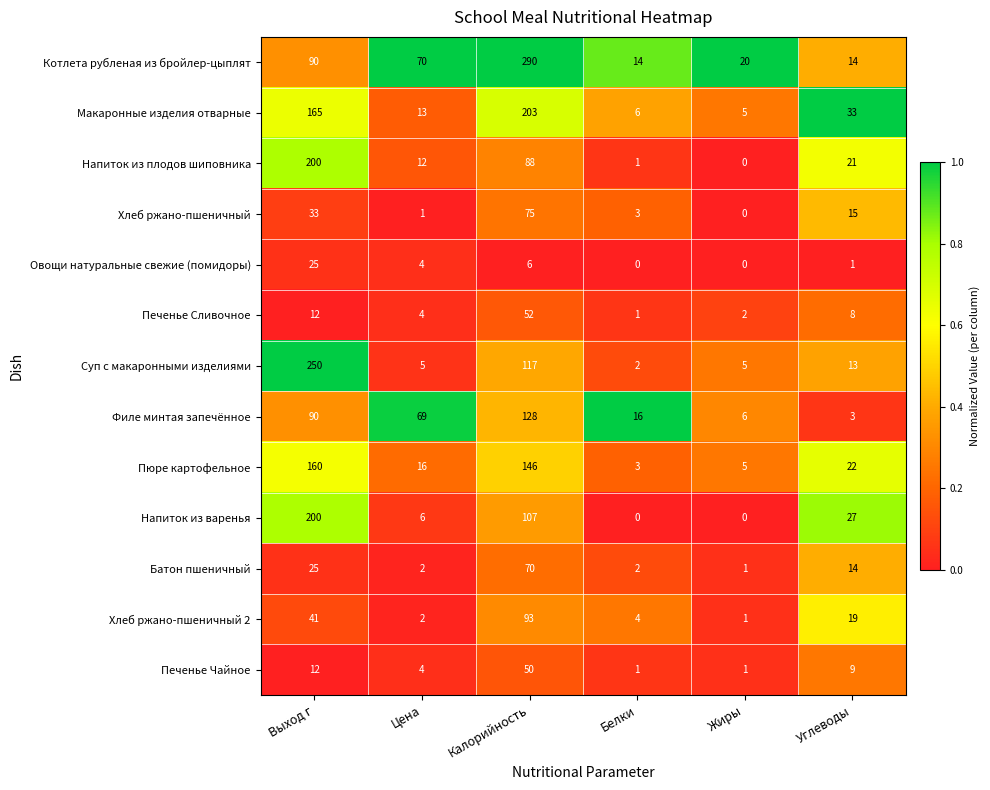

The Макаронные изделия отварные series shows 6 at Белки. True or false?

True